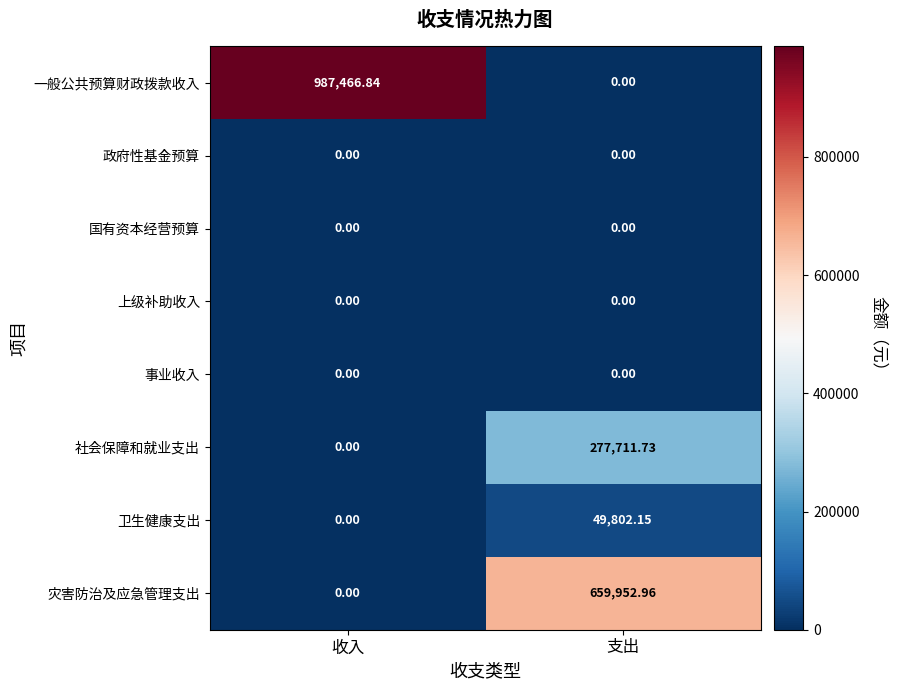

Is the value of 政府性基金预算 at 支出 greater than the value of 一般公共预算财政拨款收入 at 收入?

No